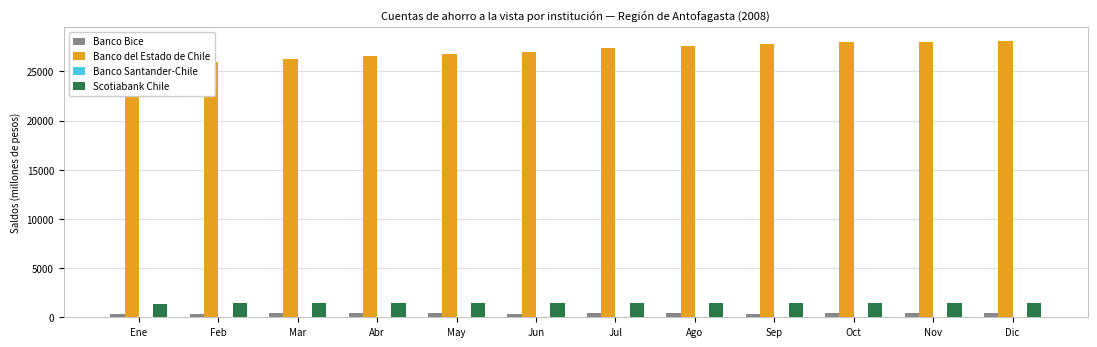

Rank the categories by Scotiabank Chile value from highest to lowest.

Dic, Ago, May, Nov, Abr, Jul, Sep, Oct, Mar, Jun, Feb, Ene